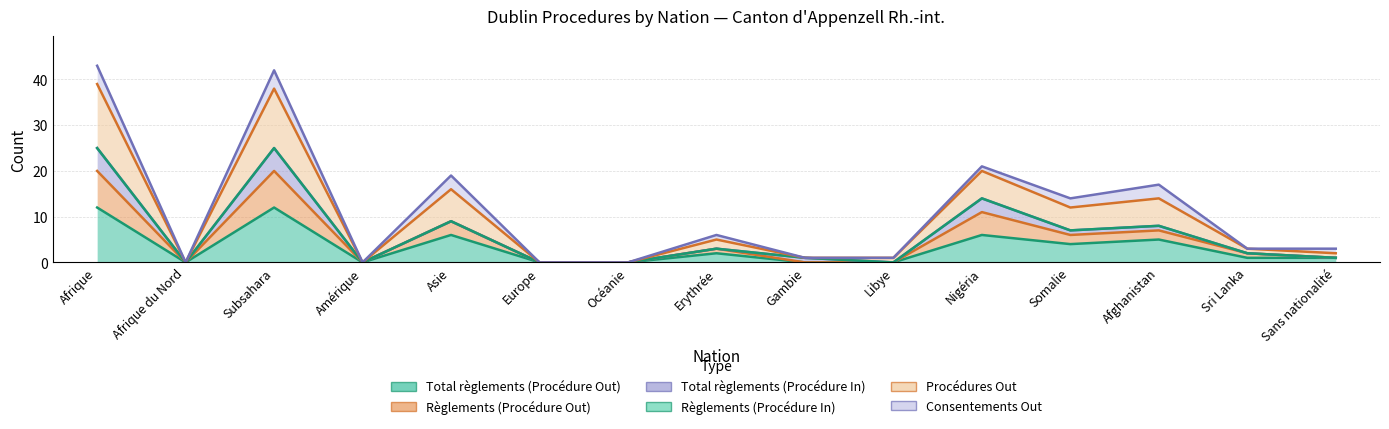

What is the difference between the highest and lowest values at Afrique?

31